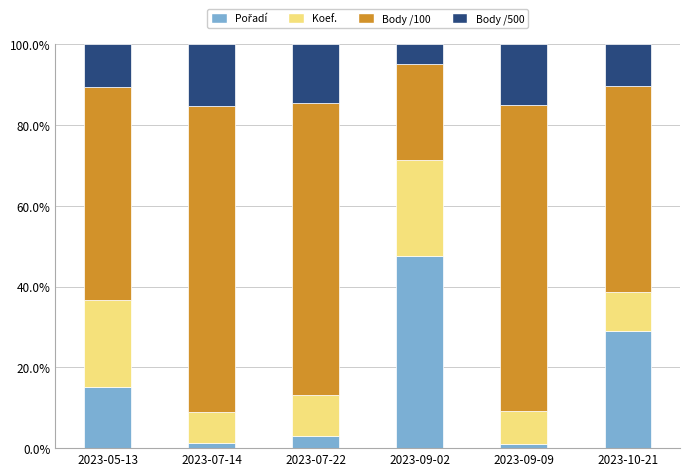

How many bars are there in total?

6